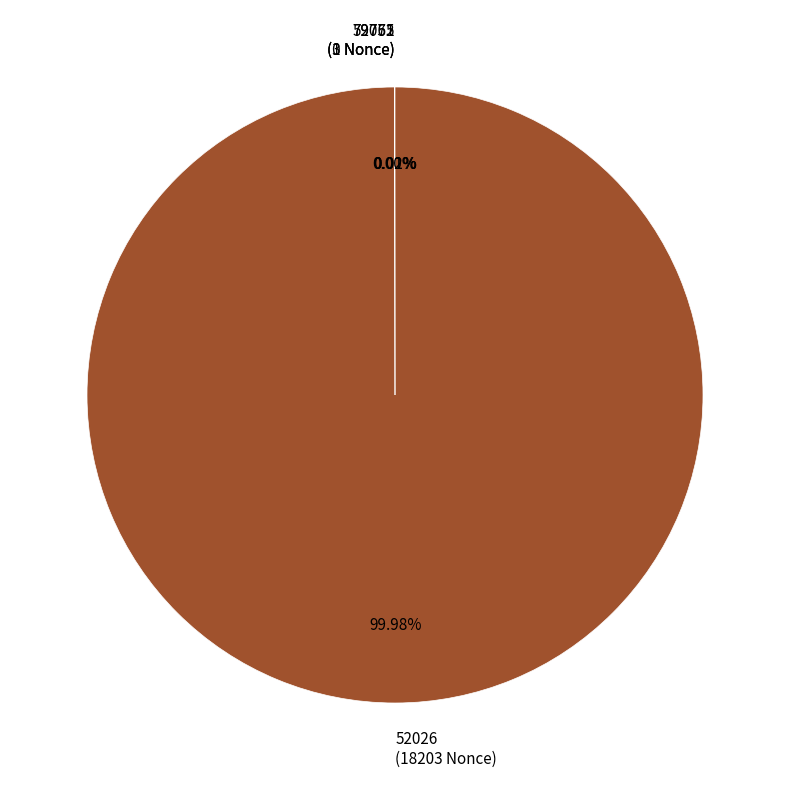

Count the number of slices in the pie.

4